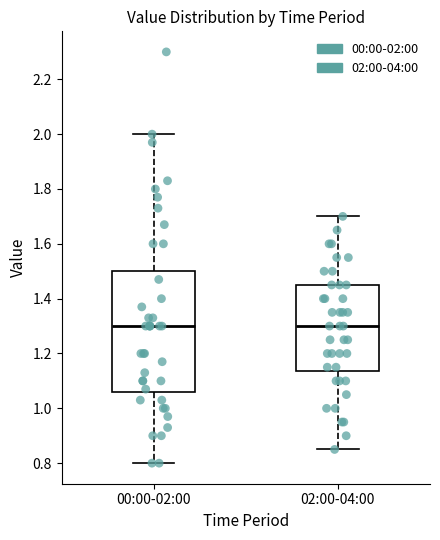

Which box is the tallest, from its lower edge to its upper edge?

00:00-02:00